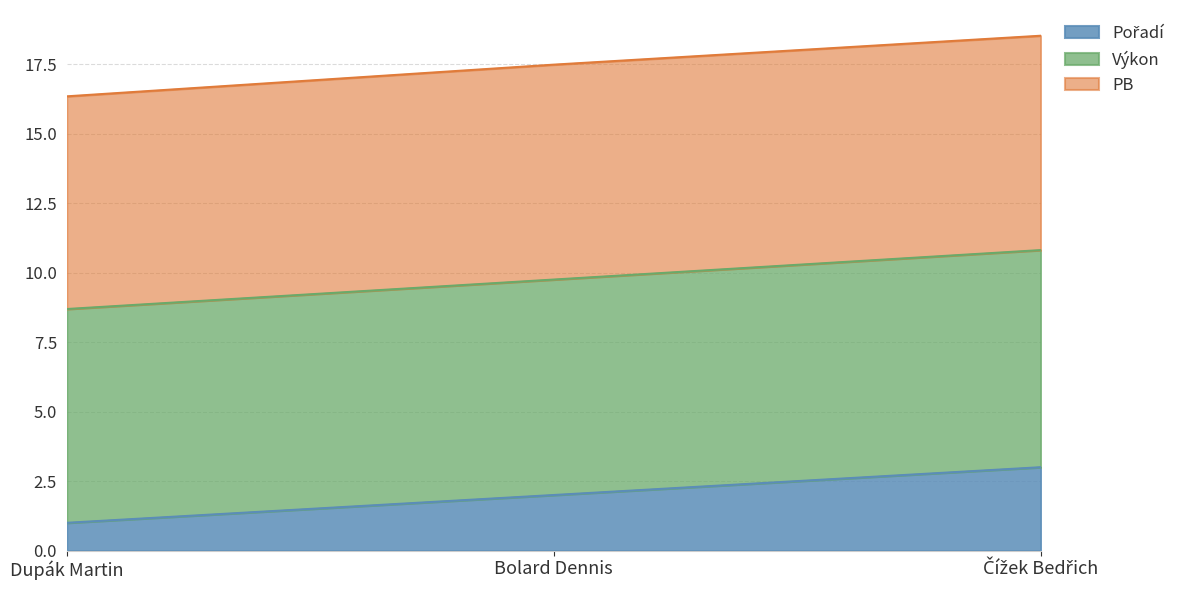

What is the total value across all series at Dupák Martin?

16.3